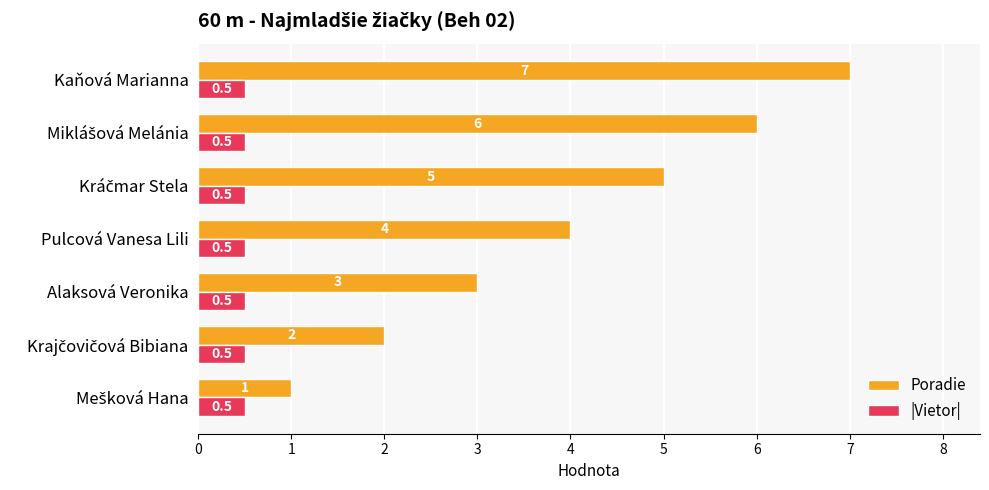

What is the average value of the Poradie series?

4.0